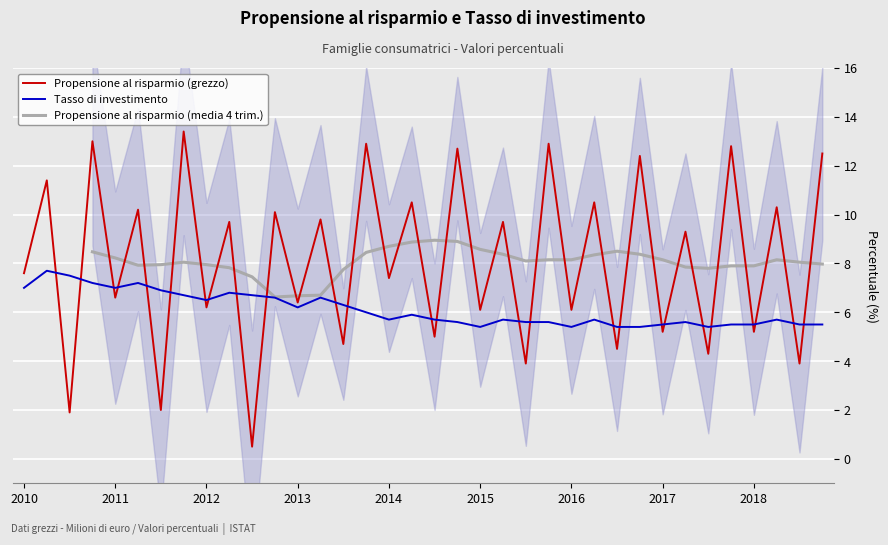

How many lines are shown in the chart?

3